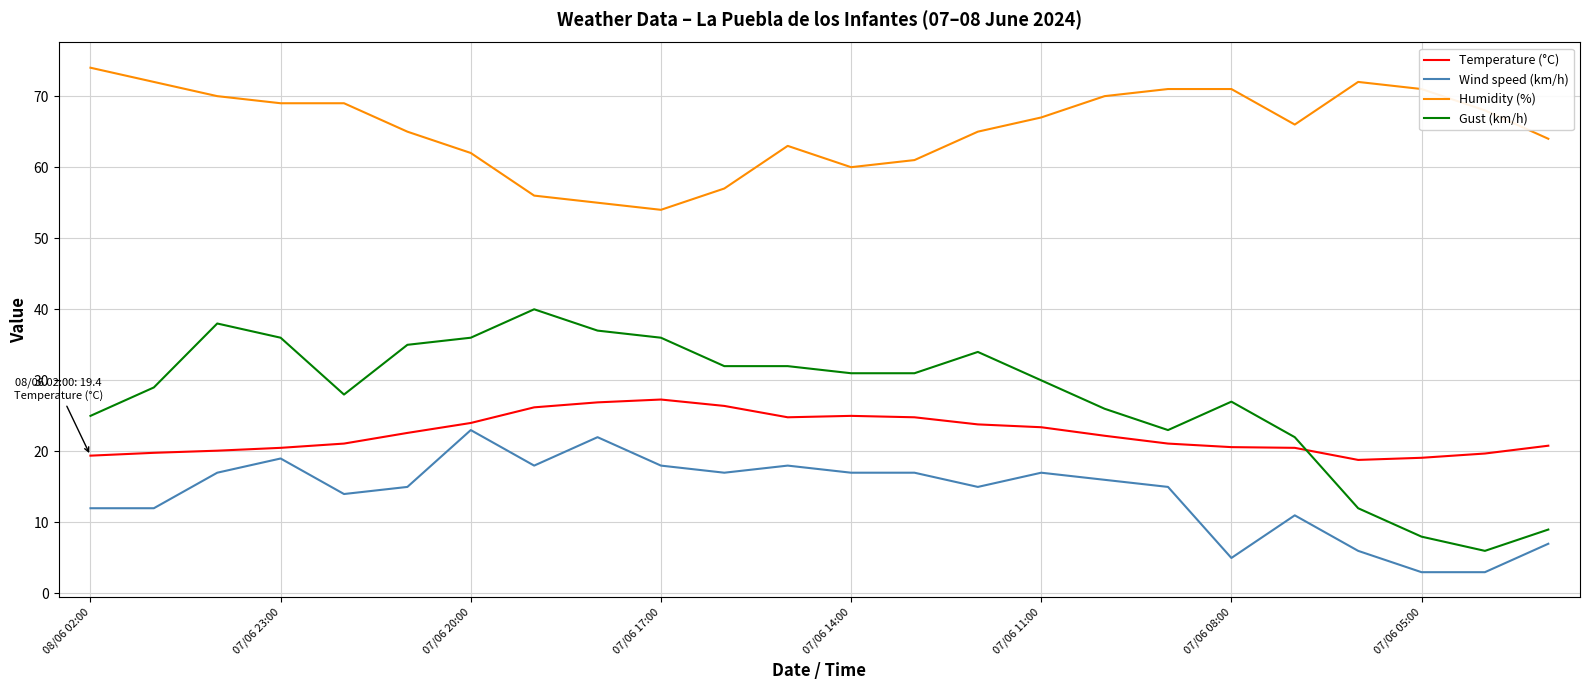

Which series has the largest total across all categories?

Humidity (%)